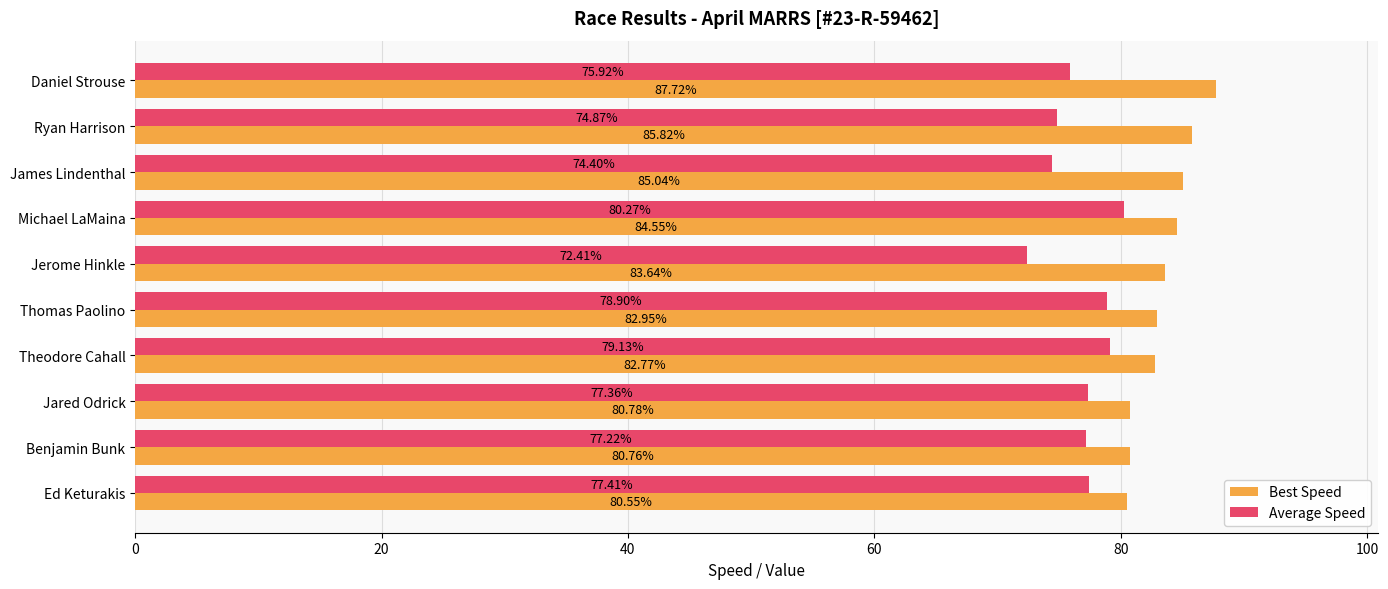

At which category does the chart reach its minimum across all series?

Jerome Hinkle